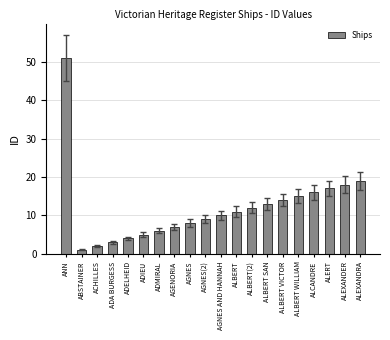

Rank the categories by value from lowest to highest.

ABSTAINER, ACHILLES, ADA BURGESS, ADELHEID, ADIEU, ADMIRAL, AGENORIA, AGNES, AGNES(2), AGNES AND HANNAH, ALBERT, ALBERT(2), ALBERT SAN, ALBERT VICTOR, ALBERT WILLIAM, ALCANDRE, ALERT, ALEXANDER, ALEXANDRA, ANN